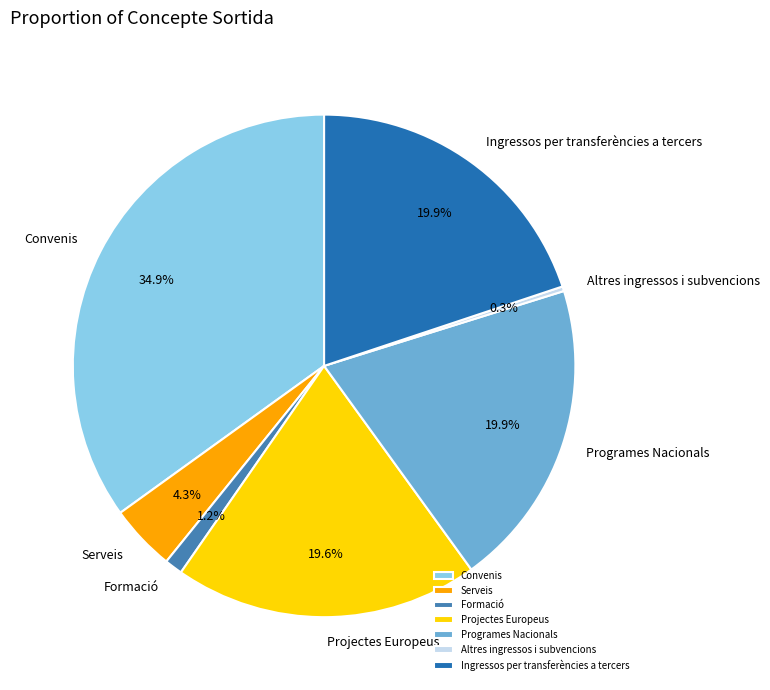

What portion of the pie excludes Serveis?

95.7%